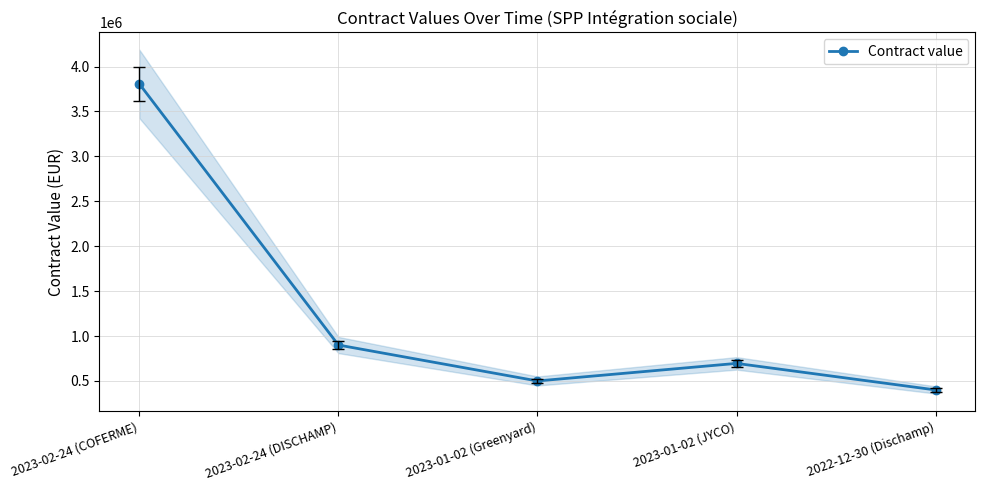

True or false: there are more than 1 points higher than both neighbors.

False